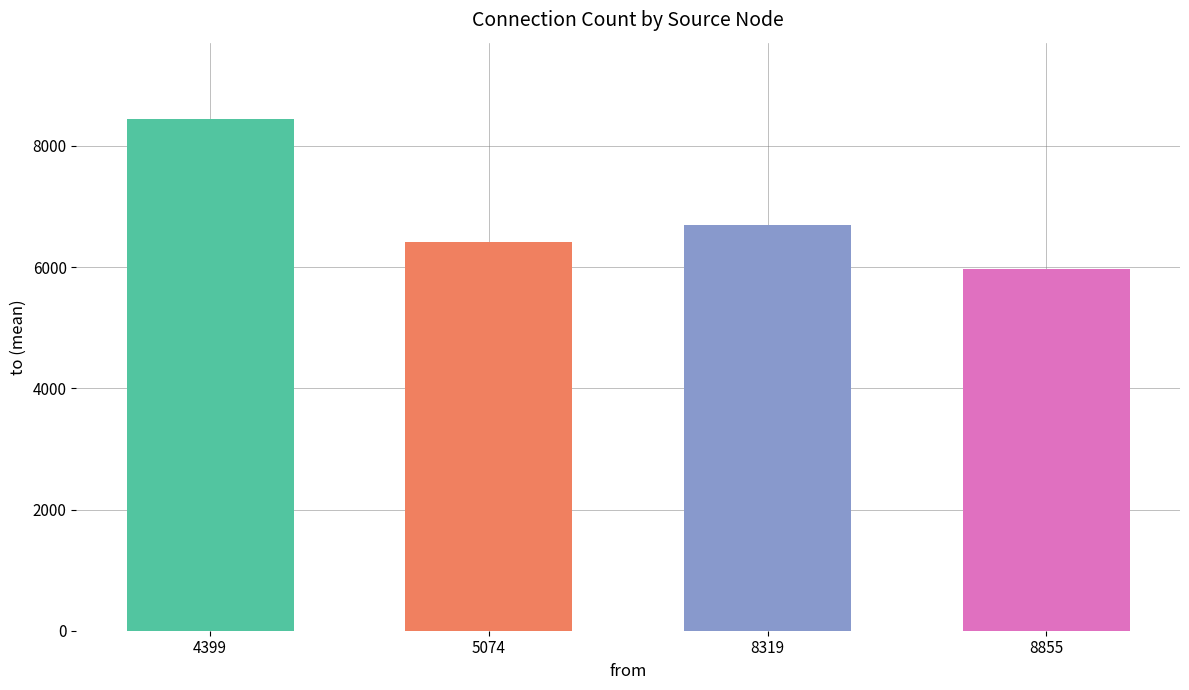

Approximately how many times larger is the value at 8855 compared to 5074?

0.9